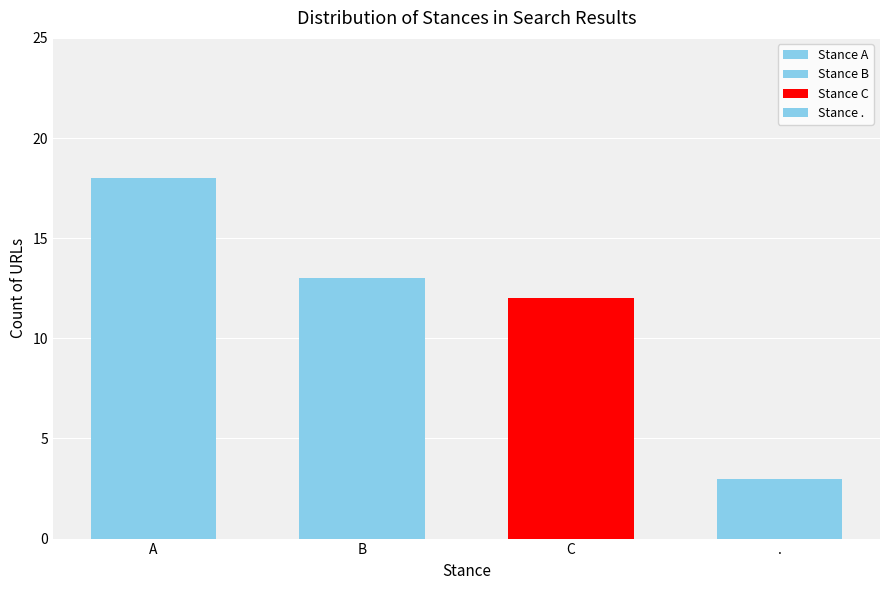

Which has a higher value, A or Other?

A